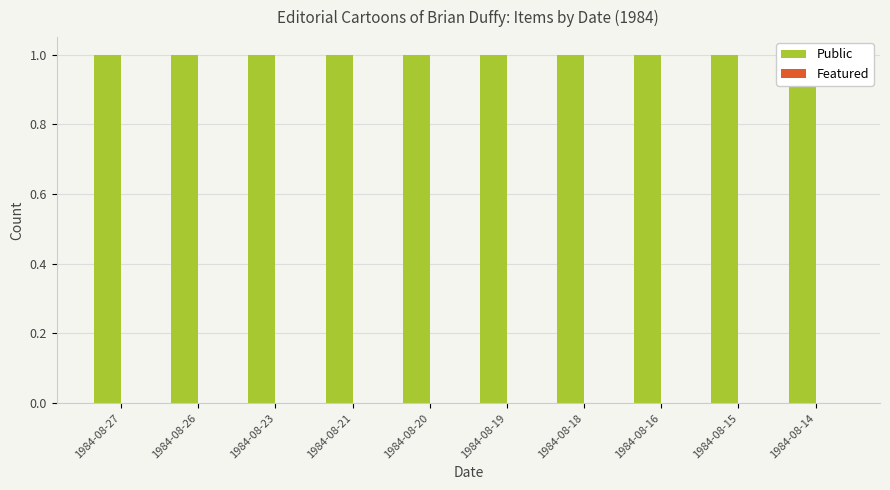

How many data points does each series have?

10